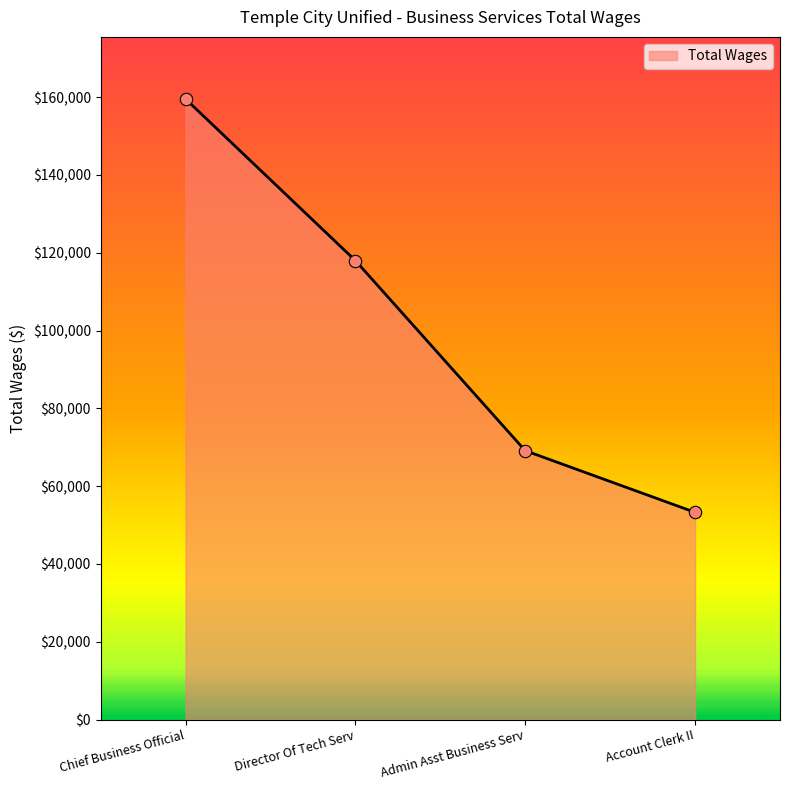

Approximately how many times larger is the value at Director Of Tech Serv compared to Admin Asst Business Serv?

1.7